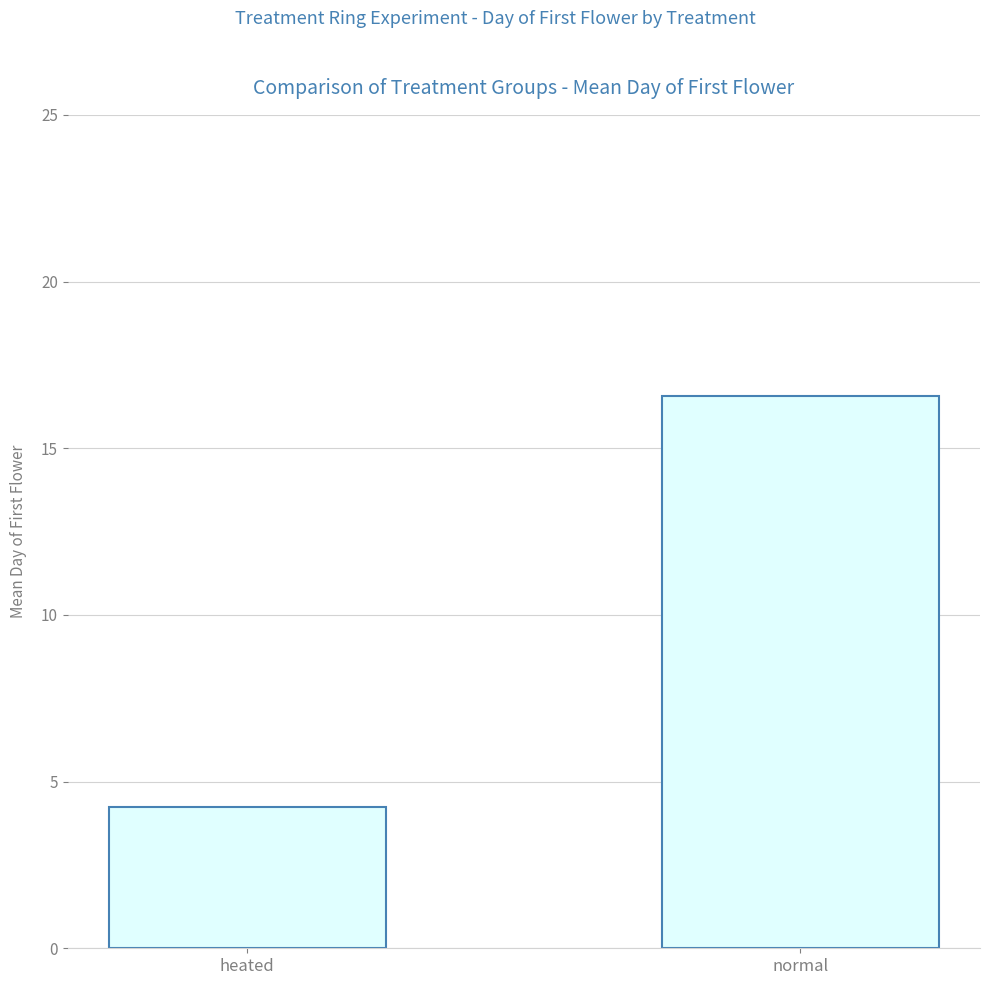

Between normal and heated, which is larger?

normal